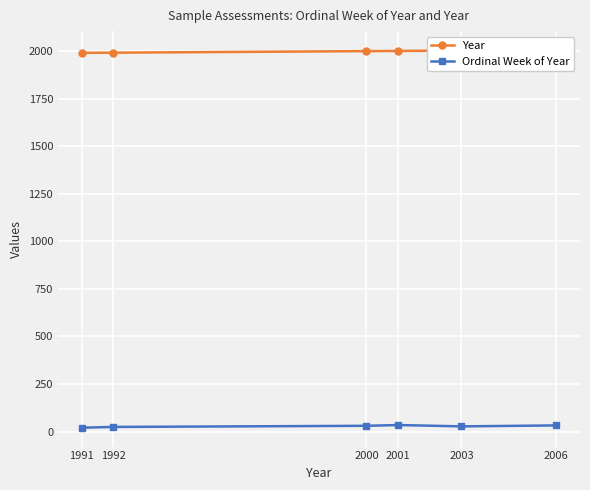

What are all the series names shown in the legend?

Year, Ordinal Week of Year